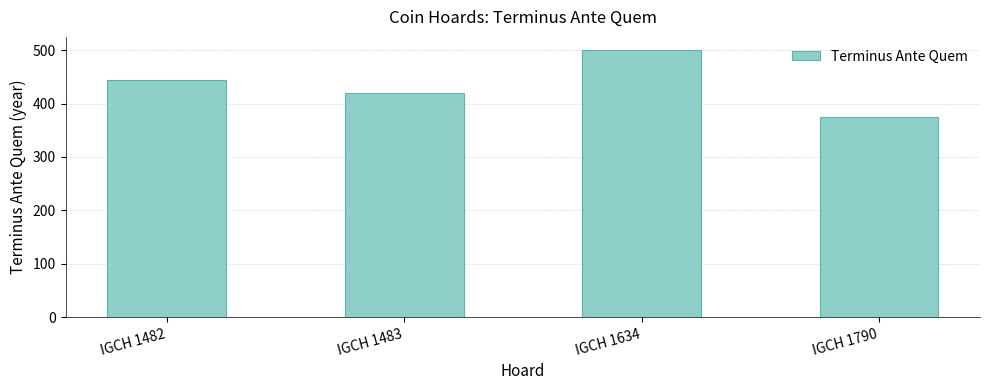

What is the difference between the maximum and minimum values?

125